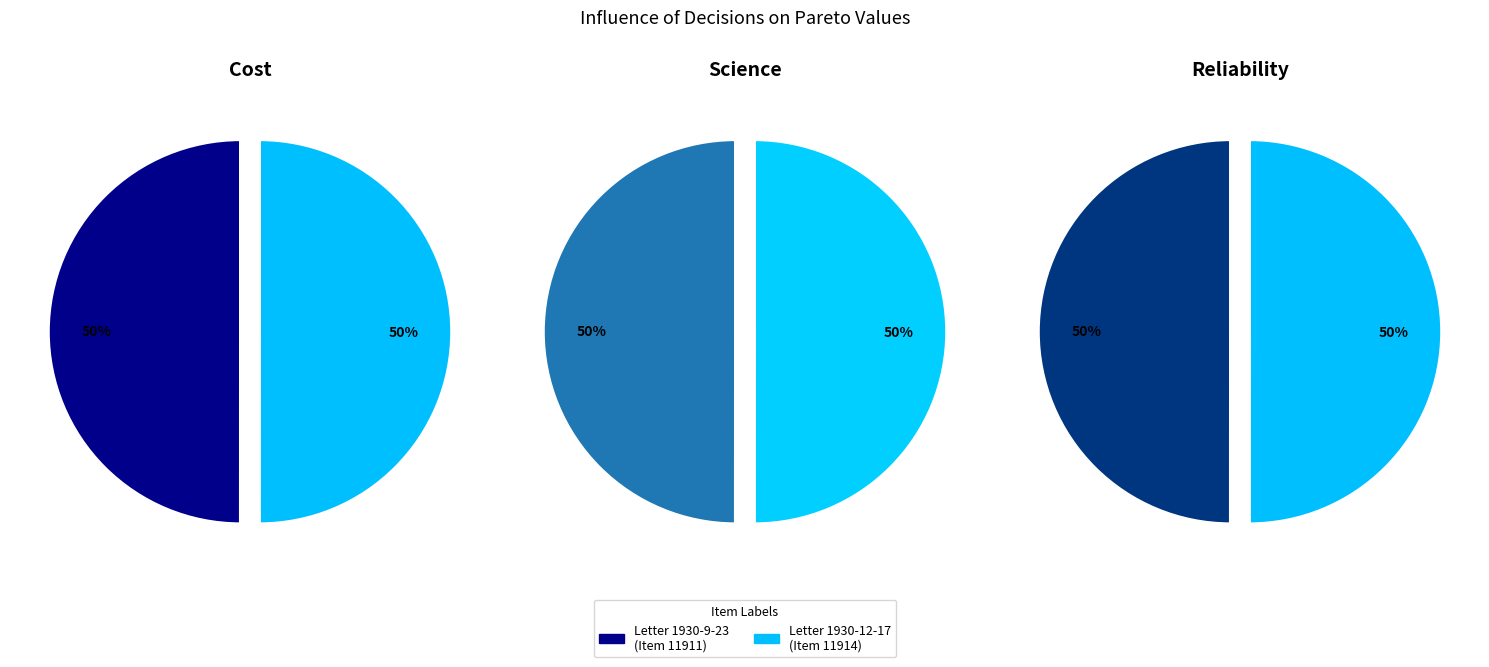

True or false: Letter to M. A. Harrington from Martha Berry (1930-9-23) accounts for 40% of the total.

False